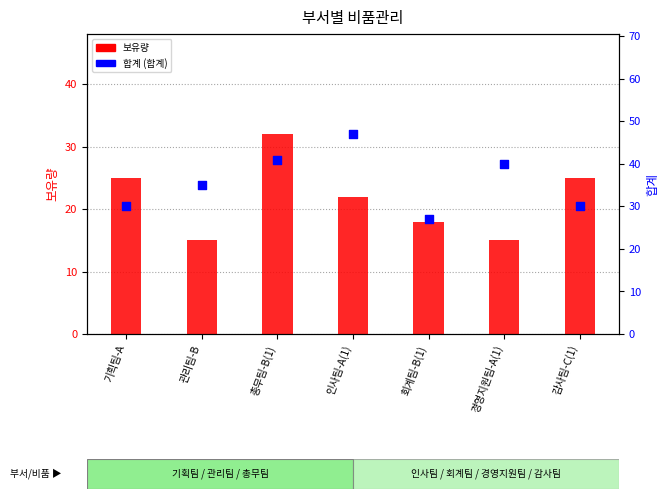

Which series has the largest total across all categories?

합계 (합계)